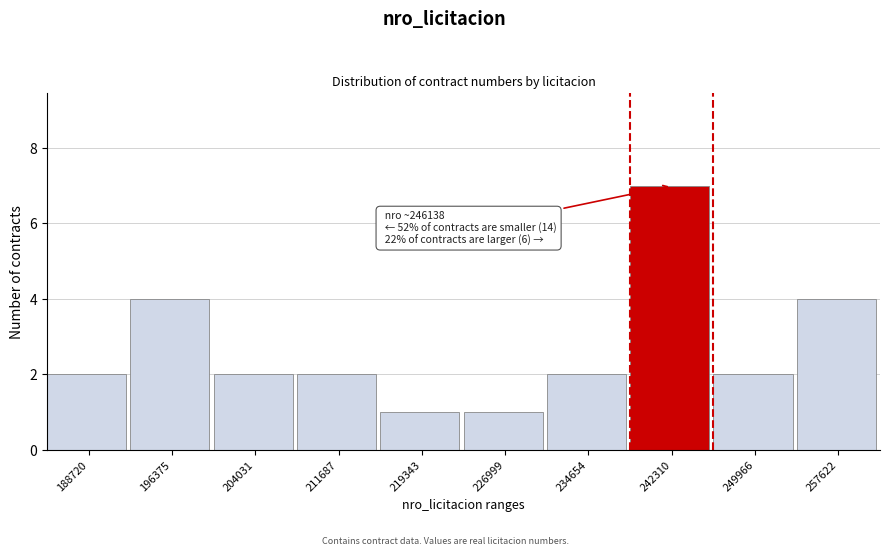

Reading left to right, extract all data points from this chart.

2	4	2	2	1	1	2	7	2	4